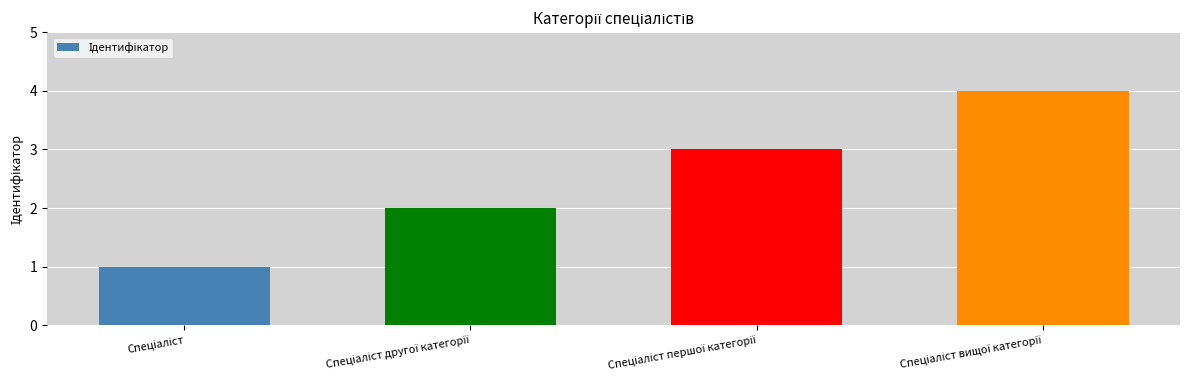

What is the greatest value displayed?

4